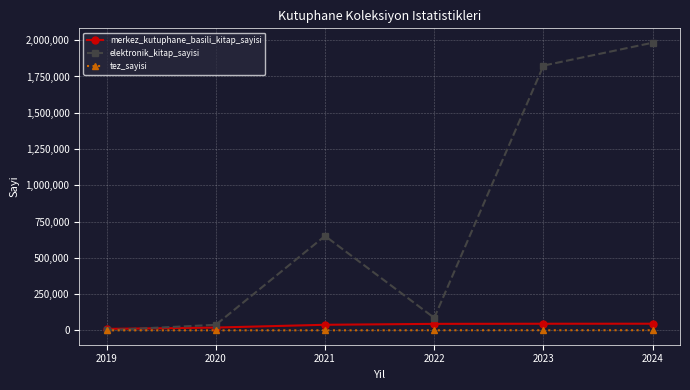

What is the spread (max minus min) of values at 2019?

9832